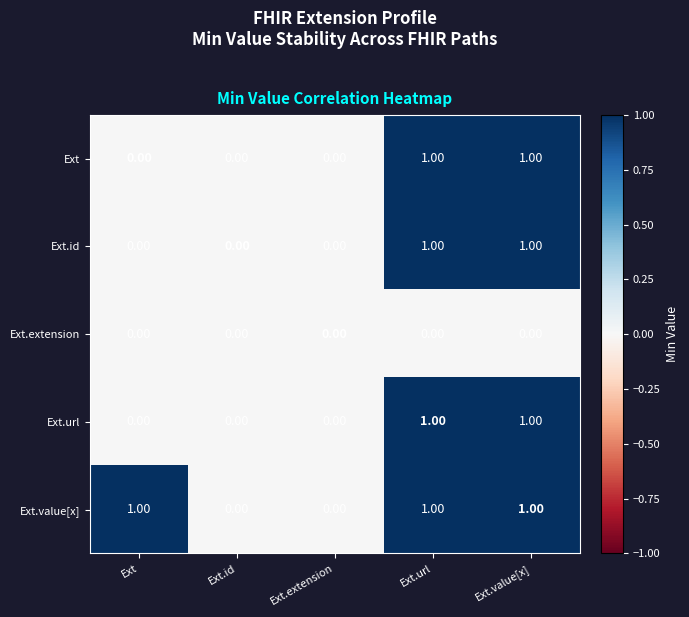

Between Ext and Ext.extension, which series saw the biggest shift?

Ext.value[x]